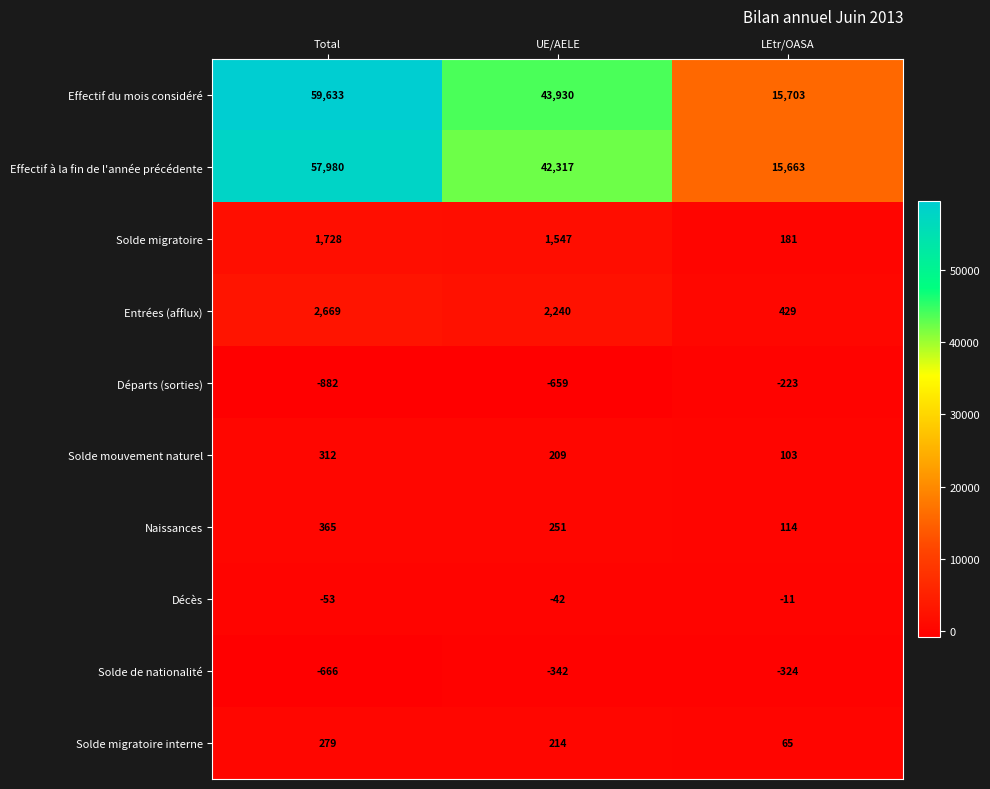

What is the sum of all Entrées (afflux) values?

5338